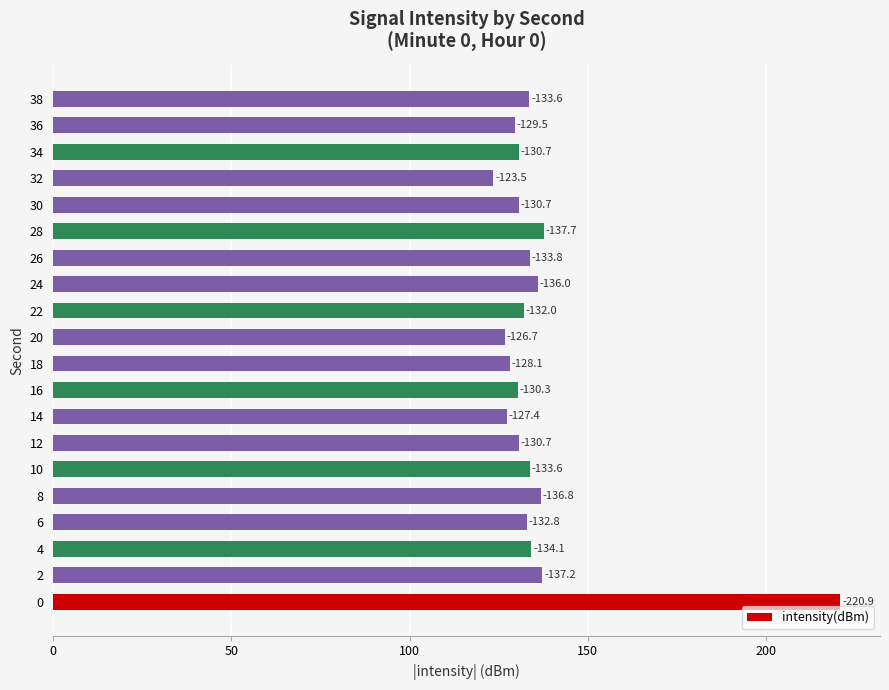

Does the chart contain any negative values?

No